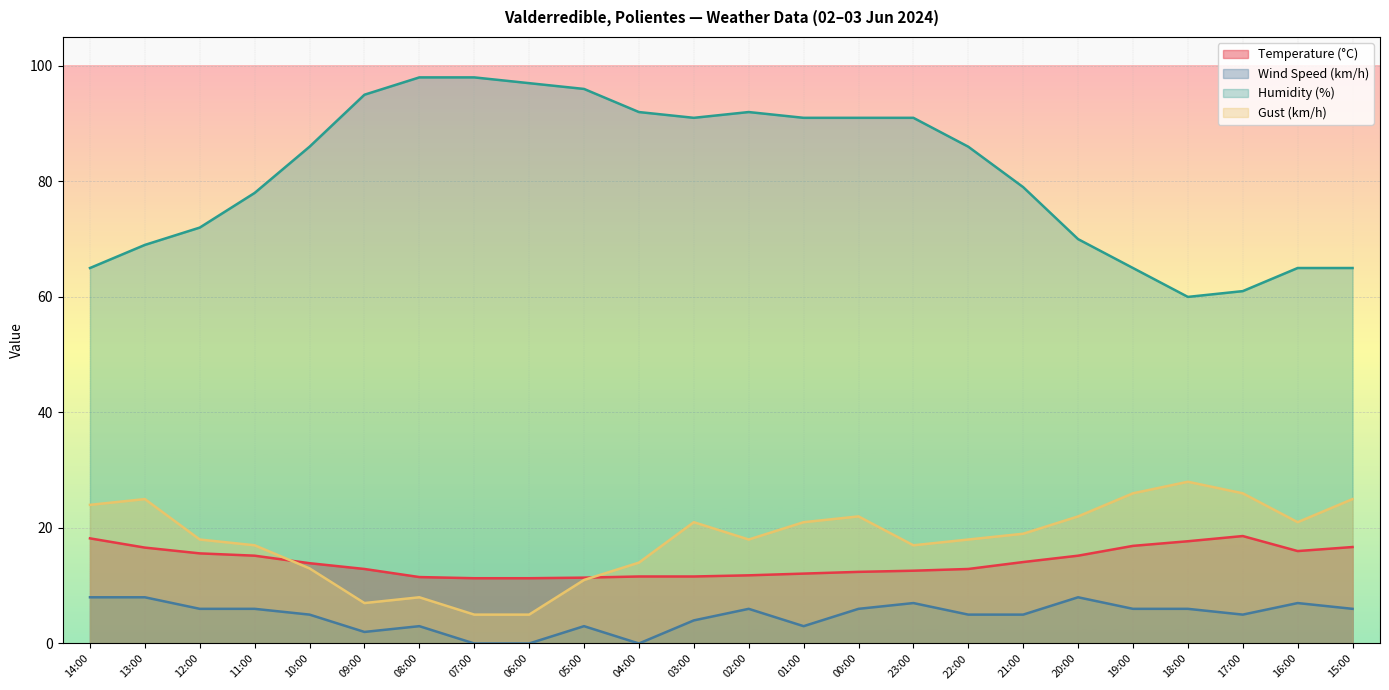

At which category does Gust (km/h) reach its first local peak?

13:00